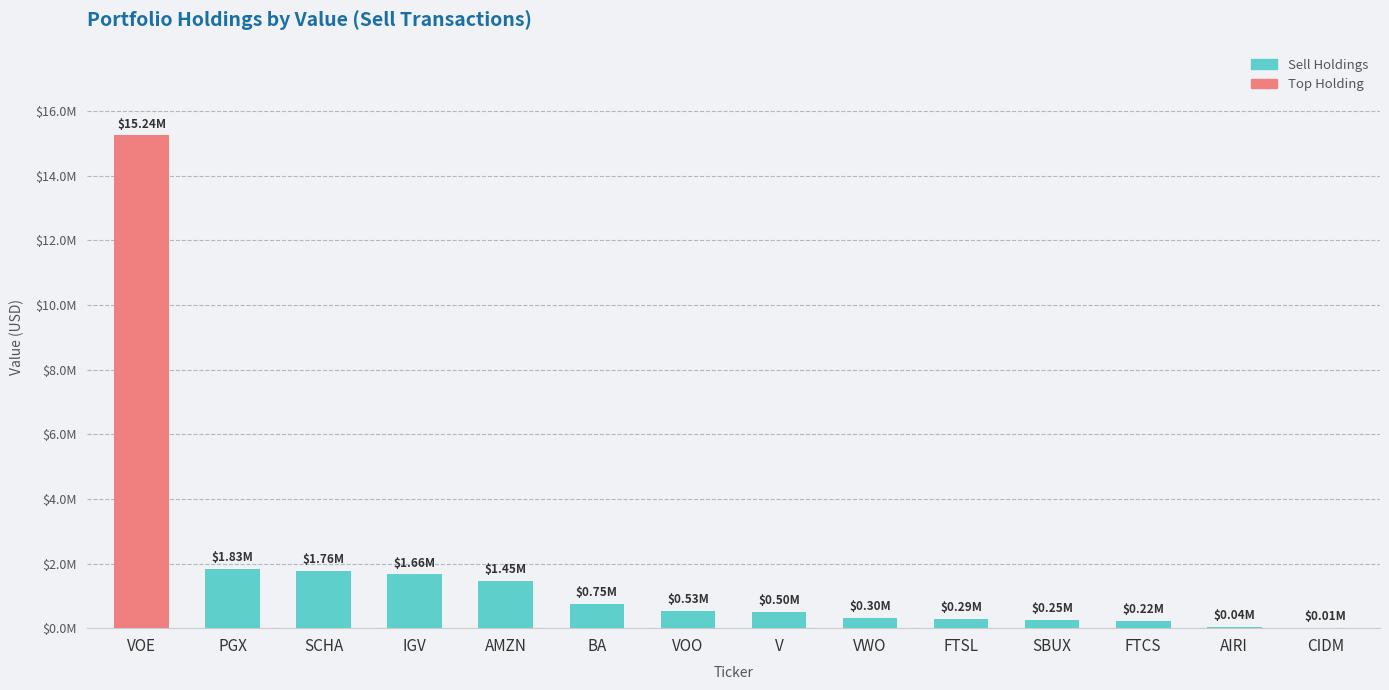

What is the change in value from BA to V?

-249000